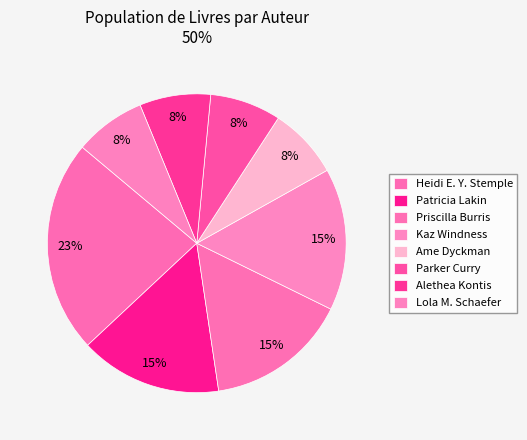

To the nearest percent, what is the difference between the largest and smallest slice percentages?

15%